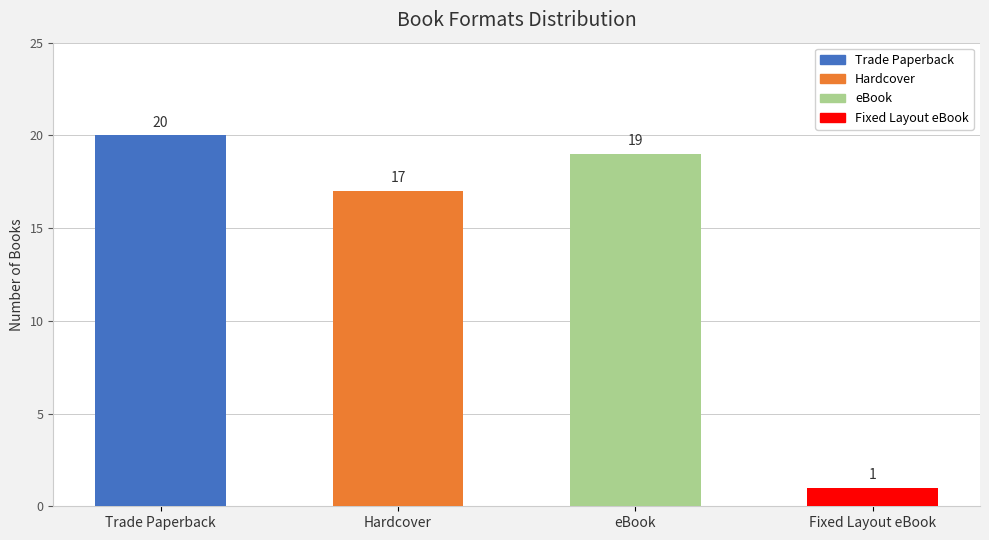

Are the bars grouped side by side (vs. stacked)?

No